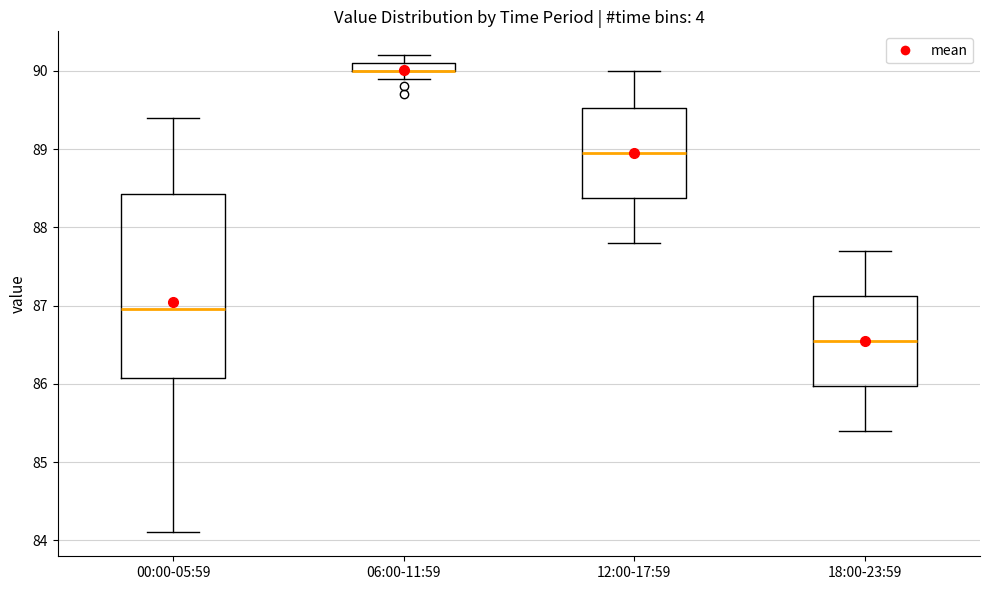

Comparing the boxes themselves (not the whiskers), which one is the tallest?

00:00-05:59